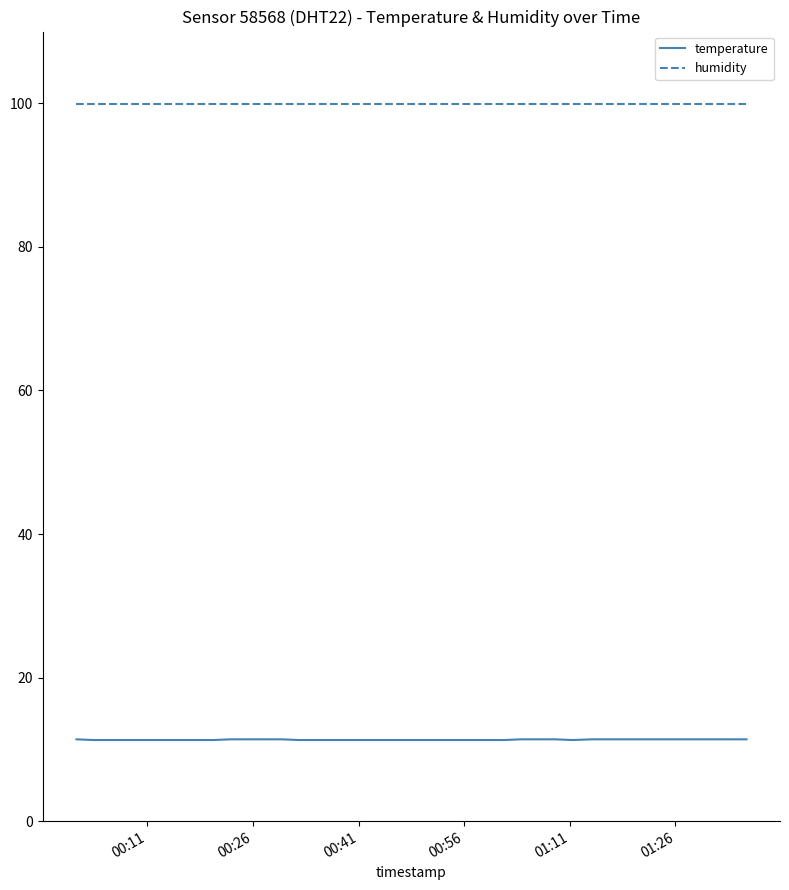

Does the chart display data point markers on the line(s)?

No